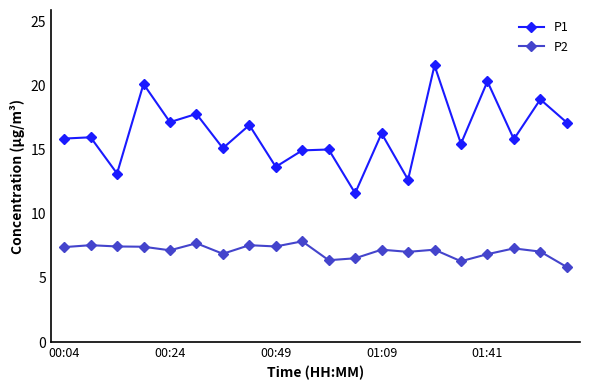

Which series has the largest total across all categories?

P1